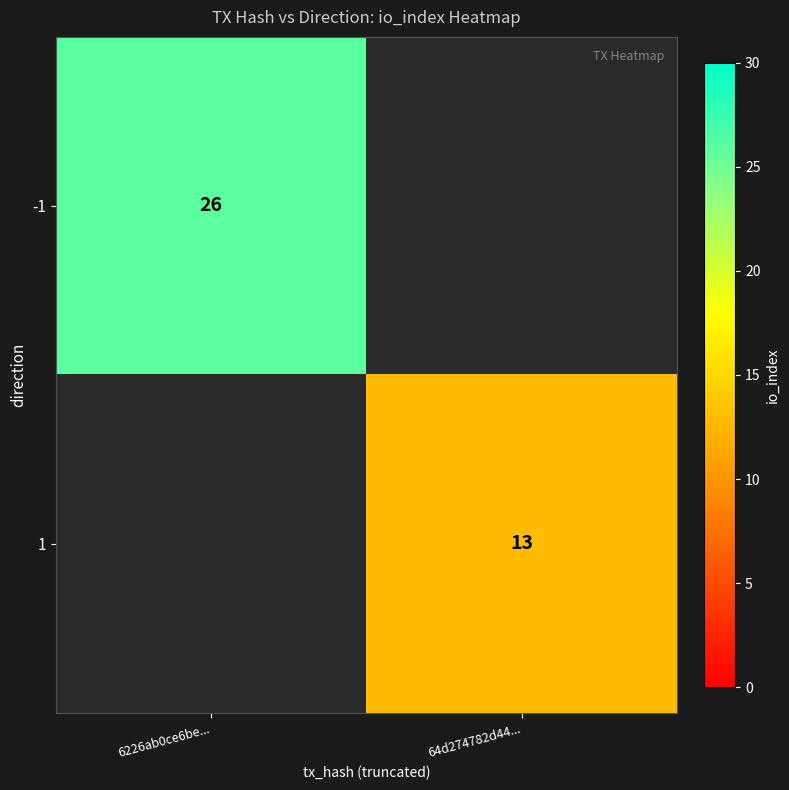

Which category has the lowest value across all series?

64d274782d44...